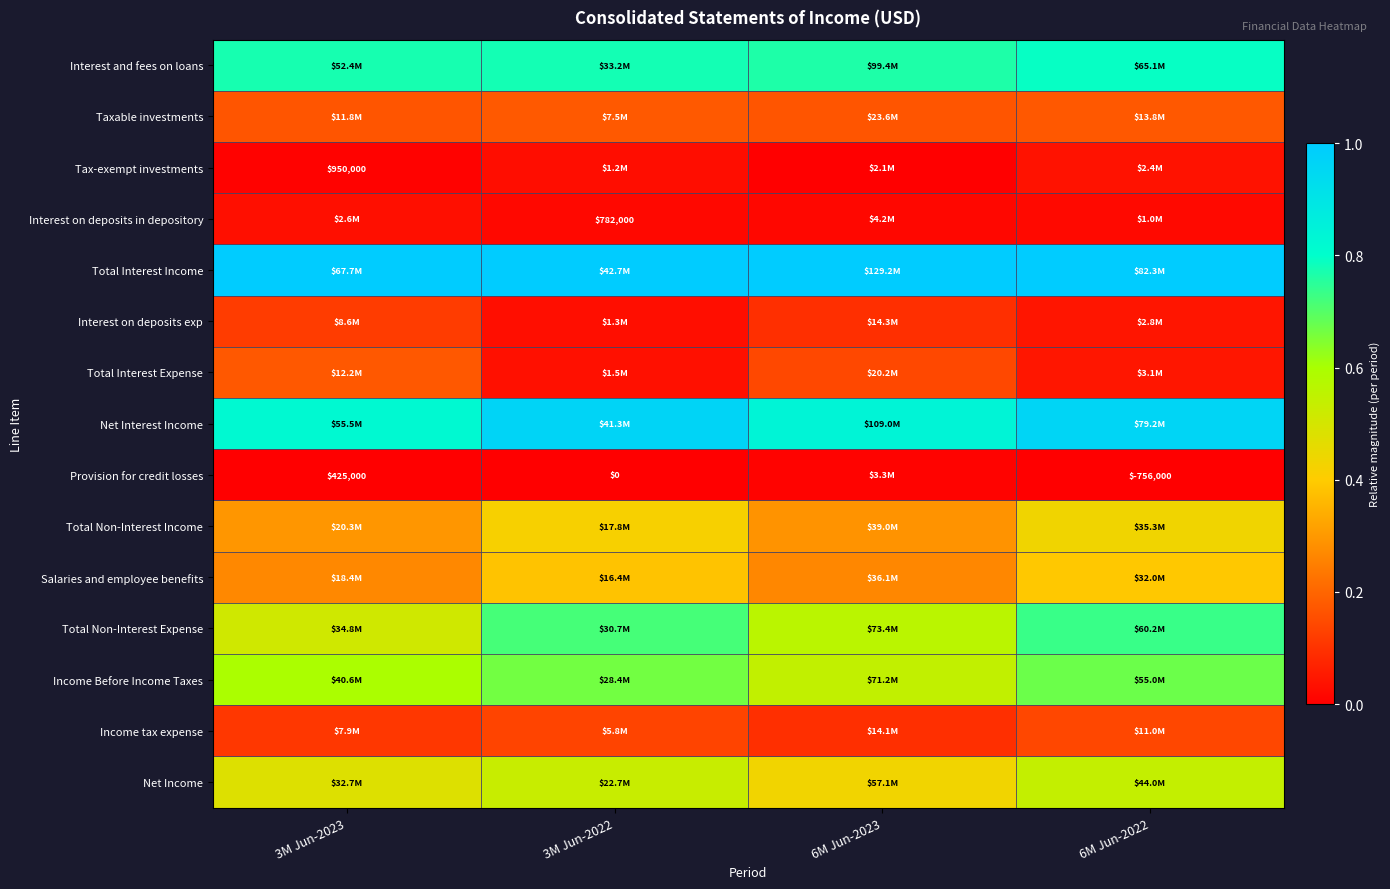

What is the difference between the maximum and minimum values in the Total Non-Interest Income series?

0.1